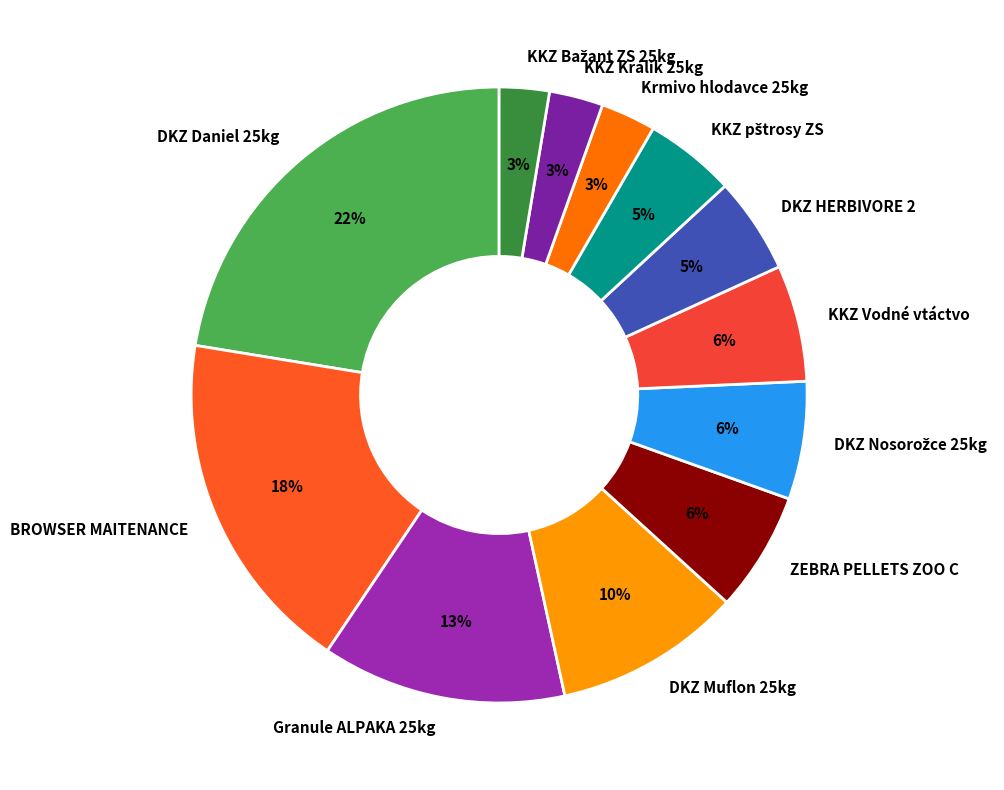

Is there any slice that represents more than half of the pie?

No